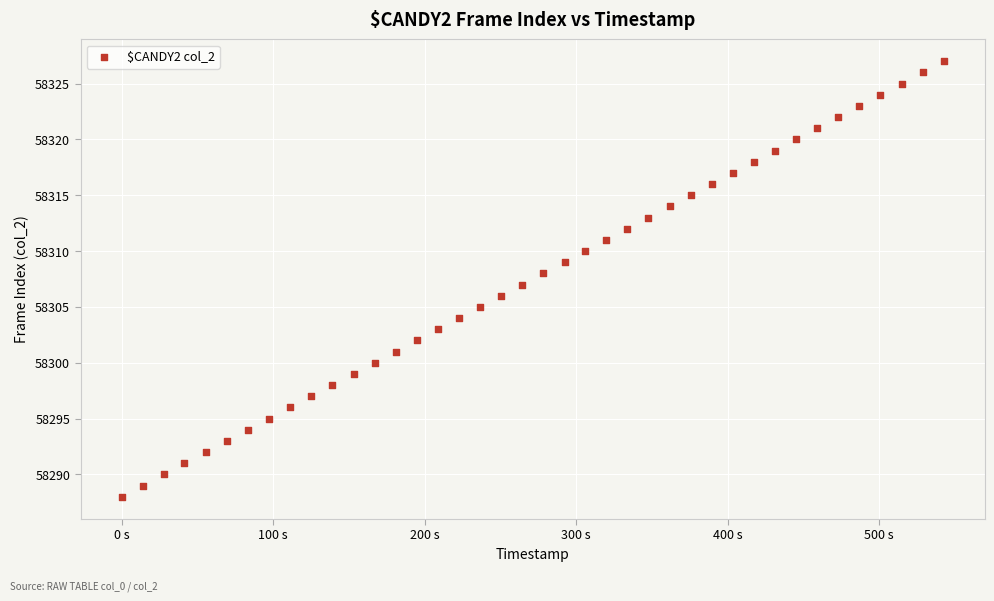

What is the range of Y values (max minus min)?

39